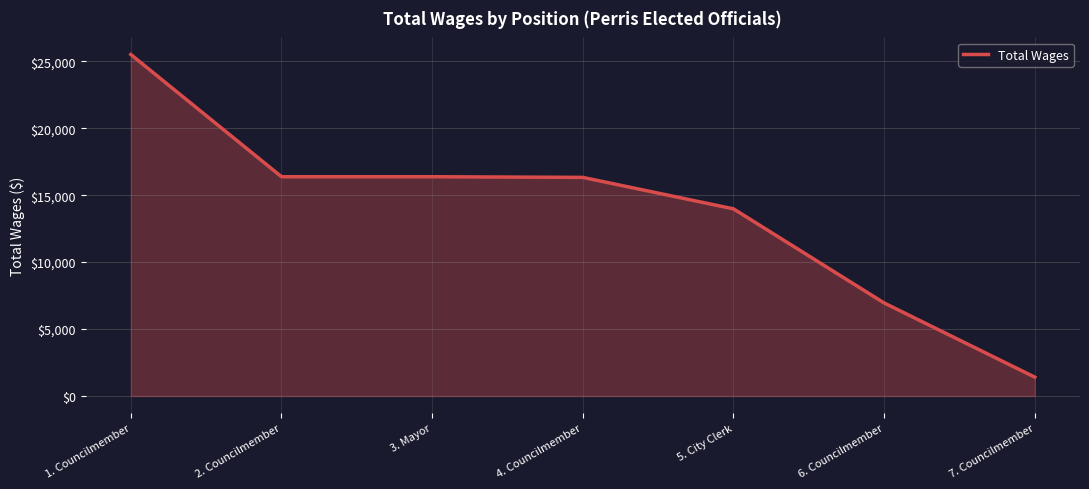

At which label does the data first exceed 16330?

1. Councilmember